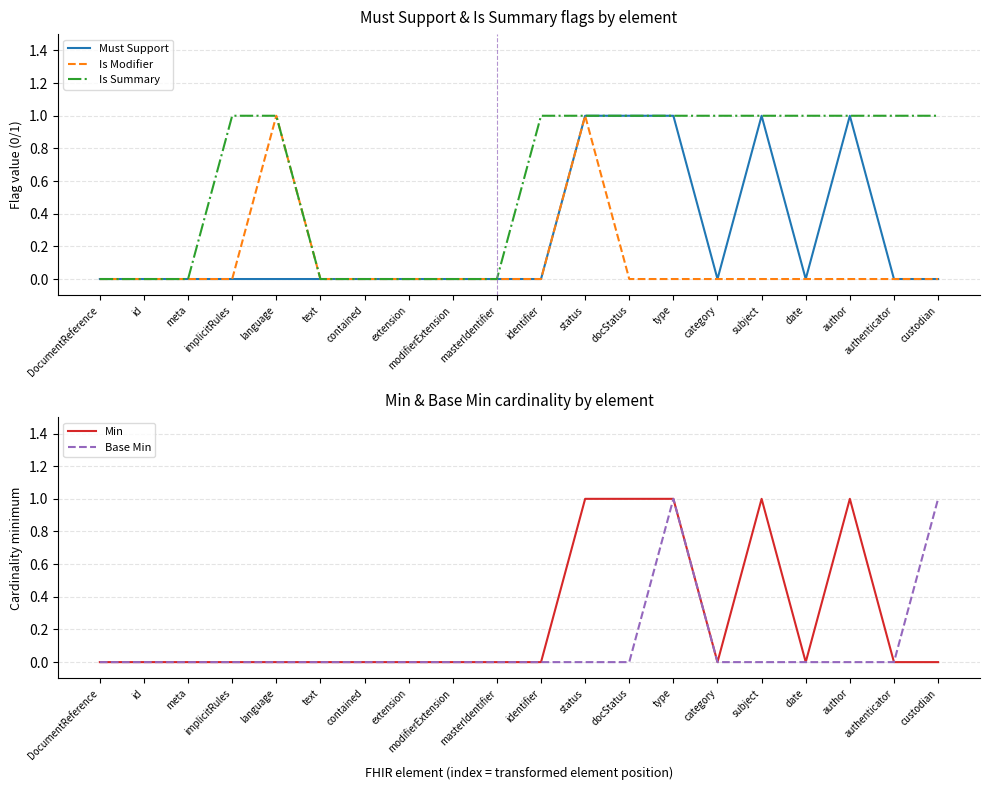

The Is Modifier series shows 0 at custodian. True or false?

True